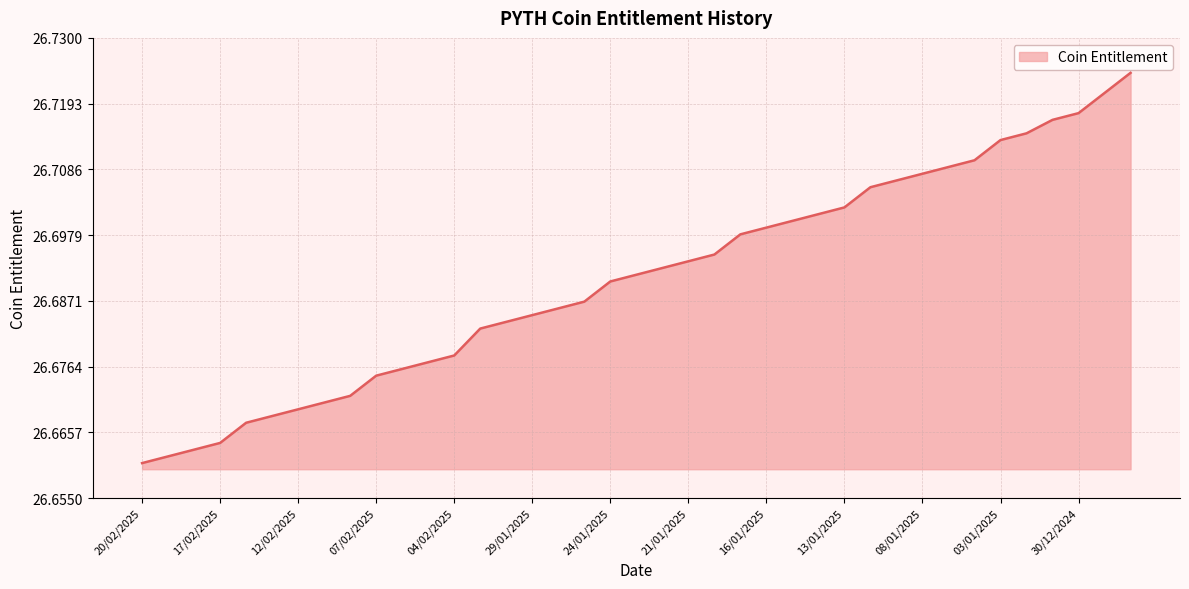

How many values are between 26 and 27?

39